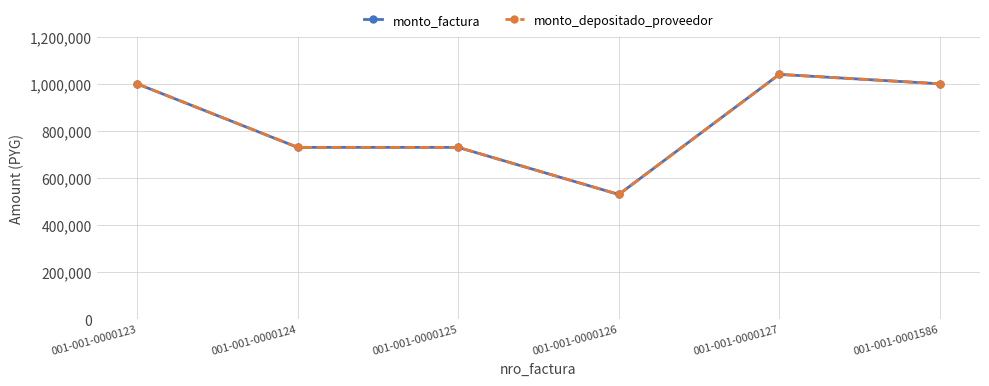

Is this an area chart (filled region under the line)?

No